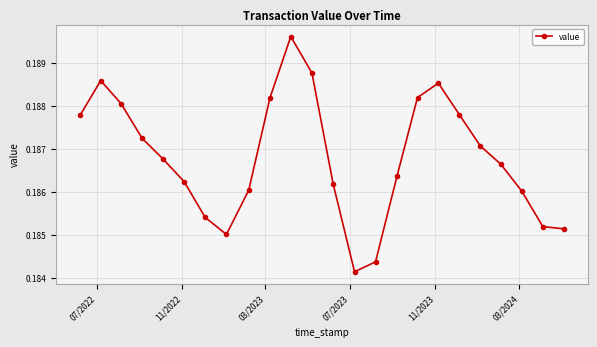

How many values are between 0 and 1?

24